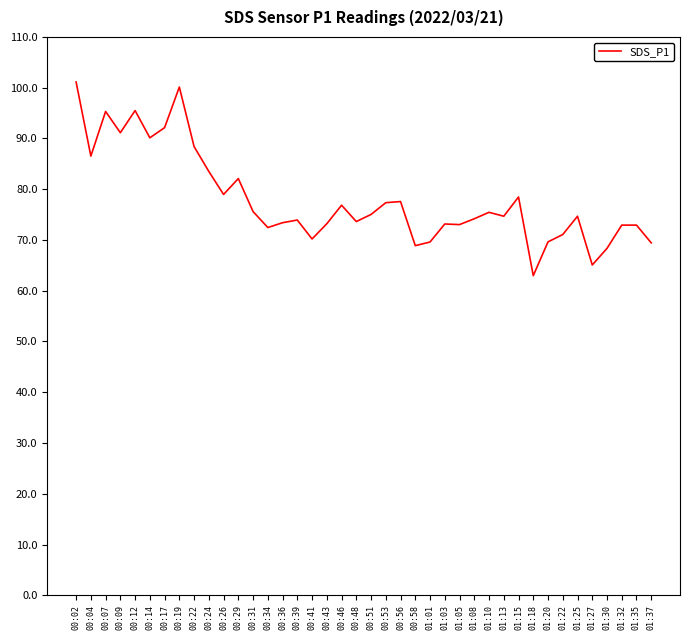

The chart shows a value of 99.3 at 01:27. True or false?

False